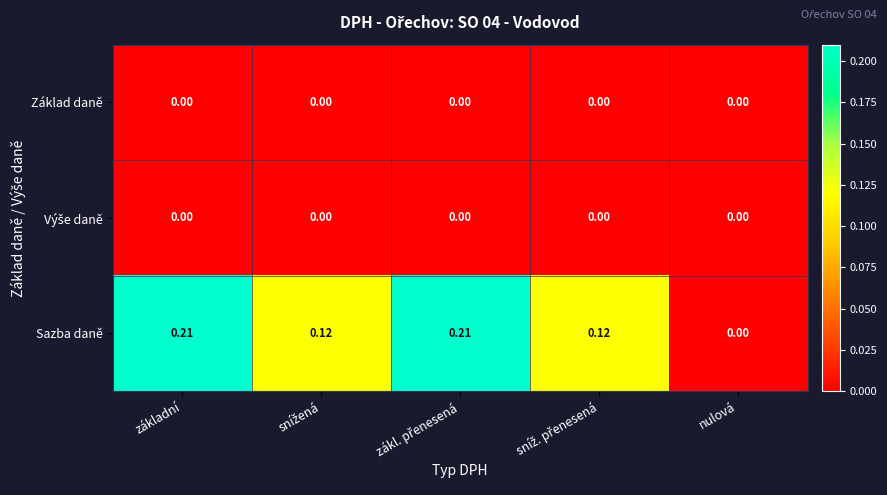

Which series has the largest range (max minus min)?

Sazba daně